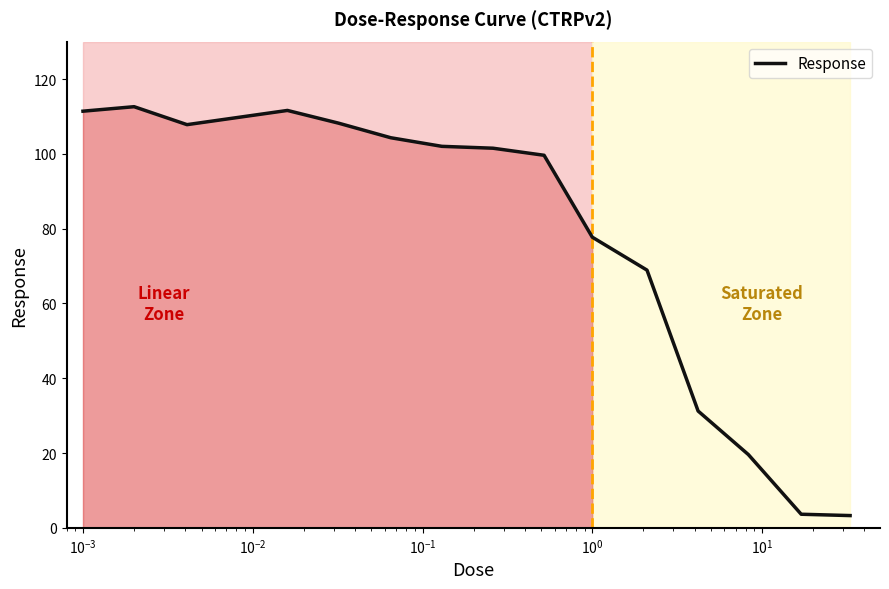

What is the minimum value shown in the chart?

3.3